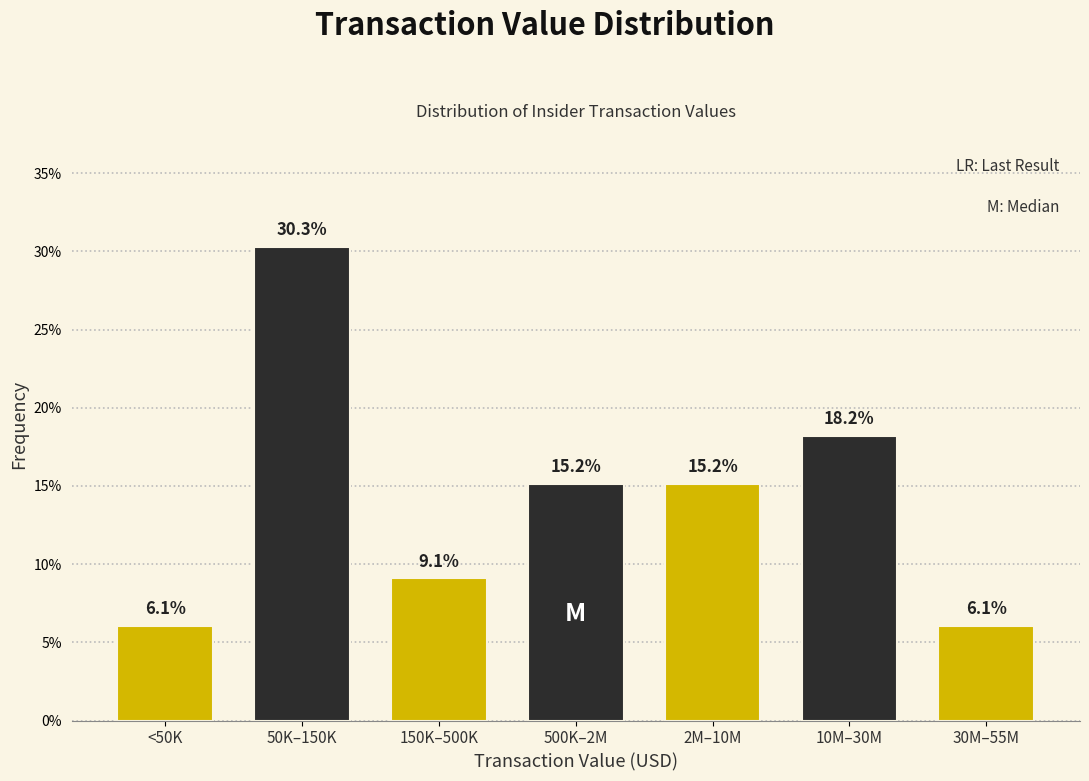

Reading left to right, transcribe all the data shown in this chart.

<50K=6.1	50K–150K=30.3	150K–500K=9.1	500K–2M=15.2	2M–10M=15.2	10M–30M=18.2	30M–55M=6.1